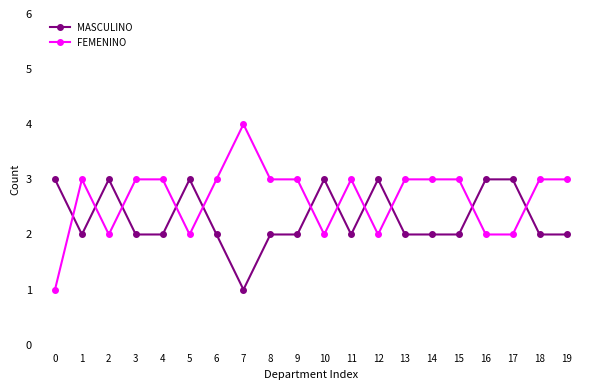

Which series has the largest total across all categories?

FEMENINO